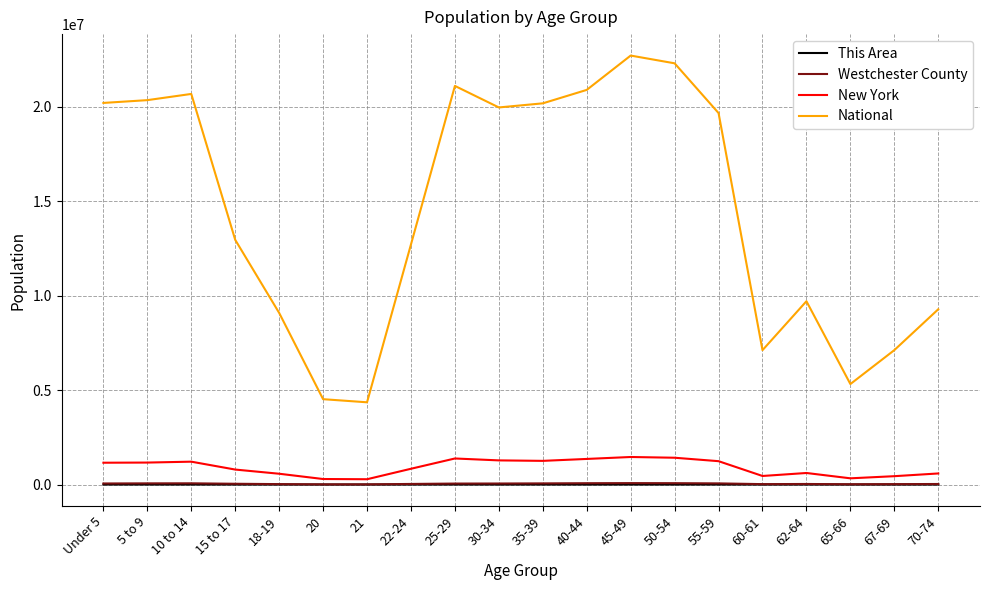

What is the smallest value displayed?

106